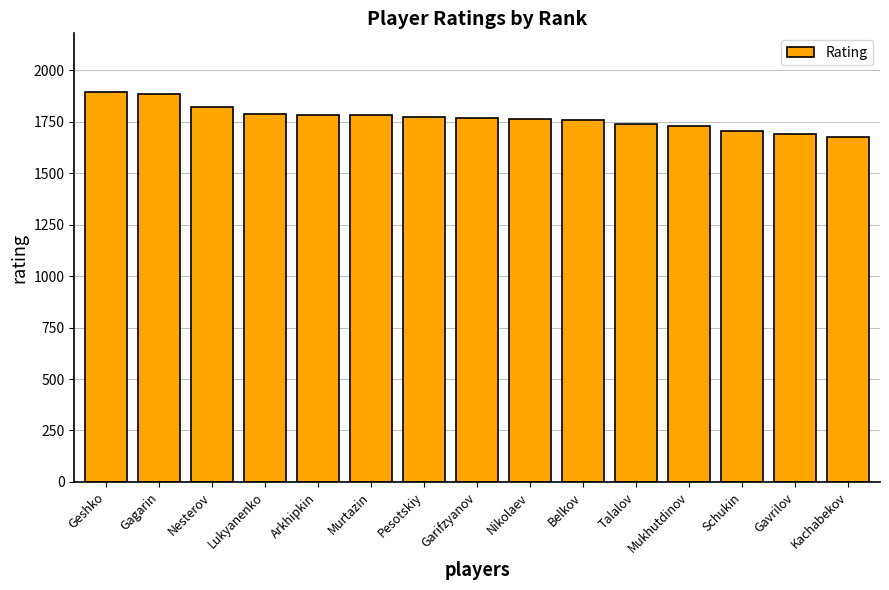

What is the change in value from Pesotskiy to Nikolaev?

-8